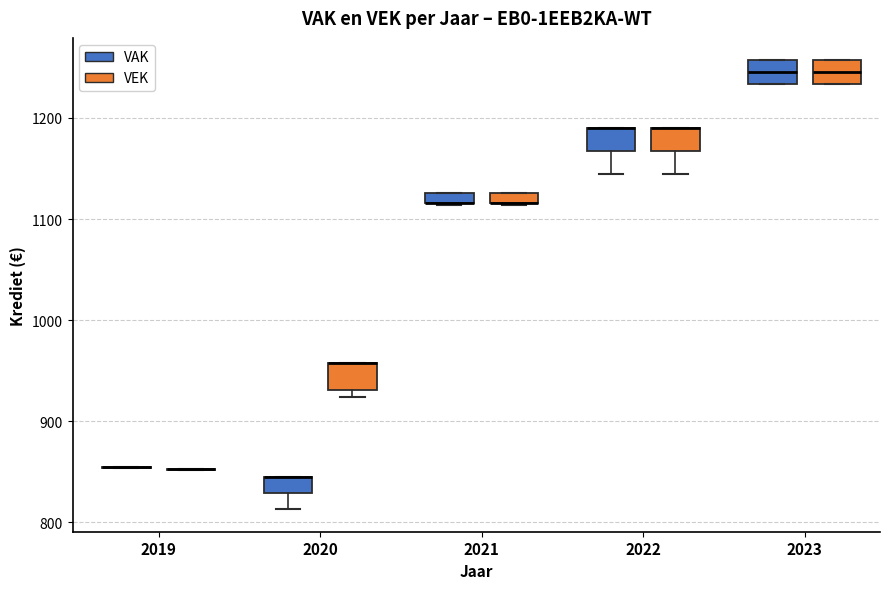

Where is the lower edge of the box for 2021 (VEK) on the y-axis? The values are not printed on the chart, so give them approximately, as read against the axis.

1120